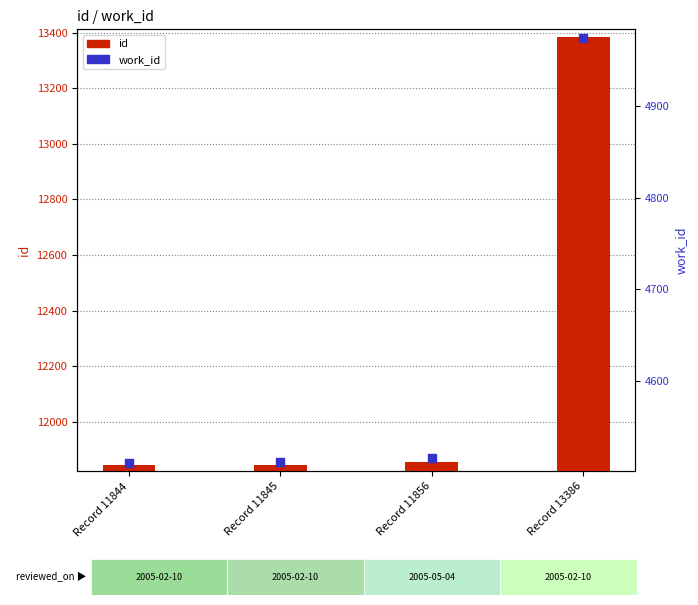

Is the value of work_id at Record 11845 greater than the value of id at Record 11844?

No